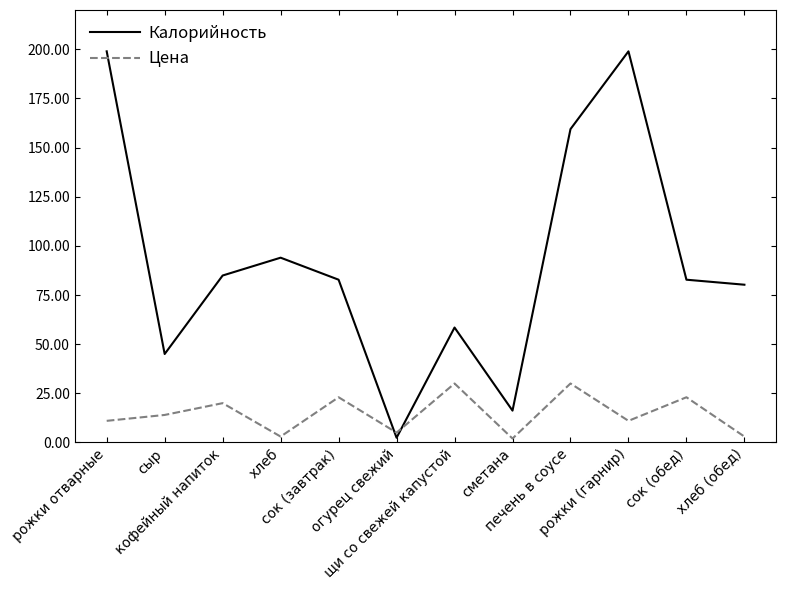

What is the spread (max minus min) of values at сметана?

14.2